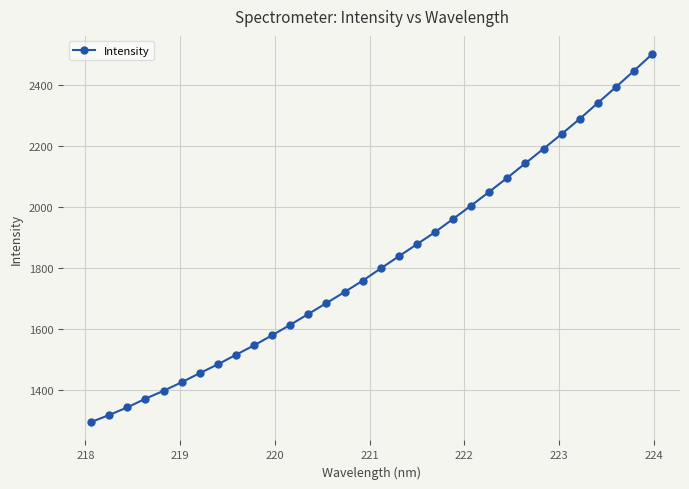

True or false: there are more than 1 points higher than both neighbors.

False